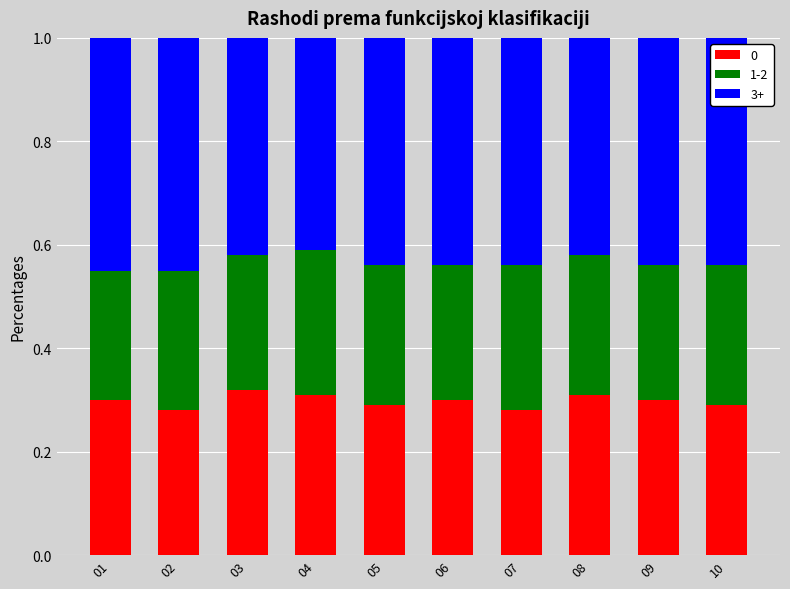

What is the sum of the 0 values at 03 and 05?

0.6